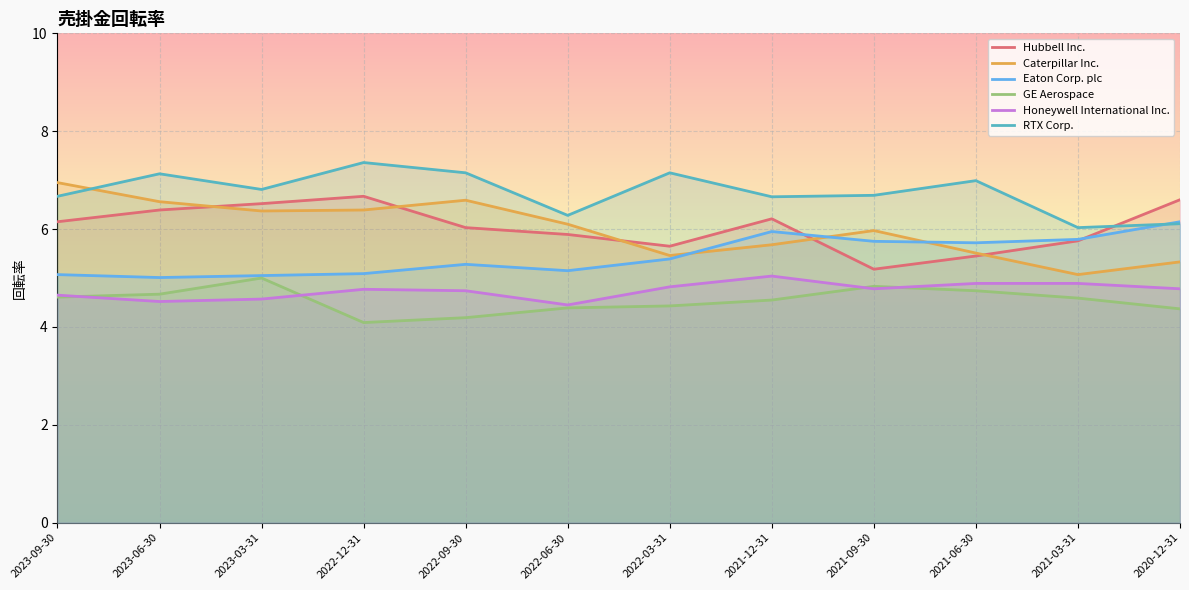

Between 2021-06-30 and 2020-12-31, which series saw the biggest shift?

Hubbell Inc.